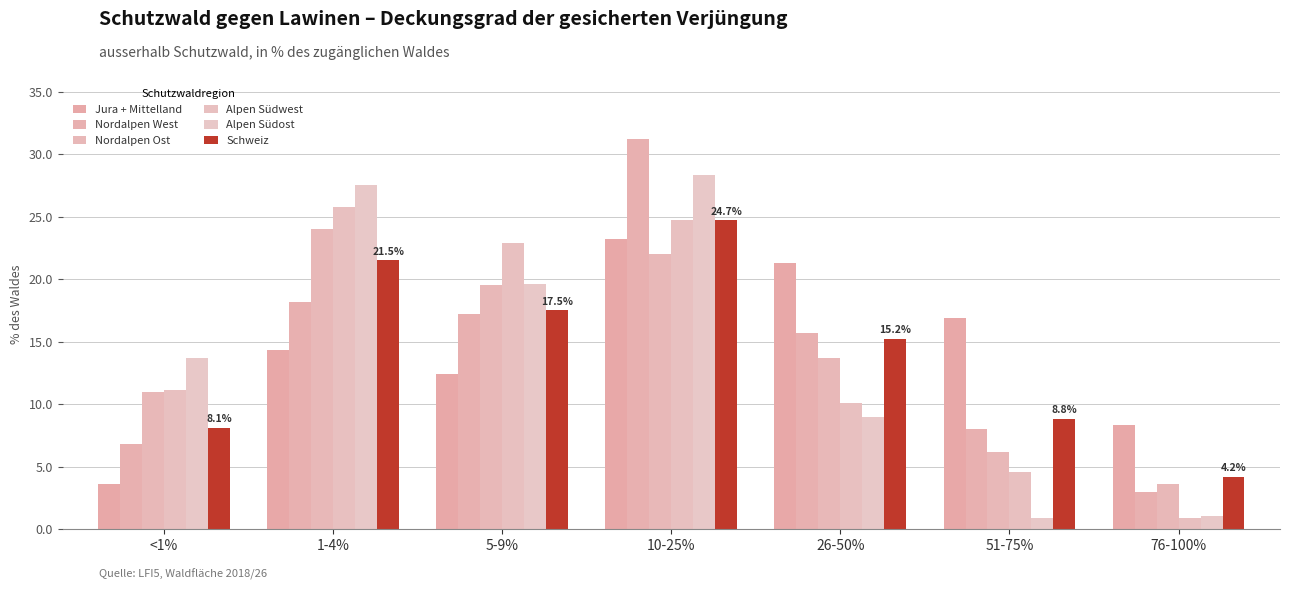

What position from the left is 5-9%?

3